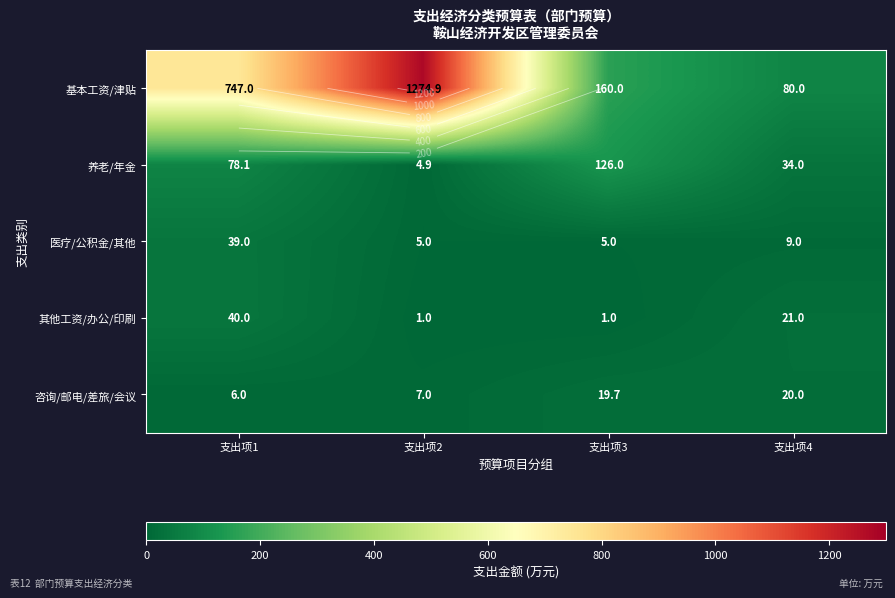

Where is 基本工资/津贴 nearest to the value 677?

支出项1